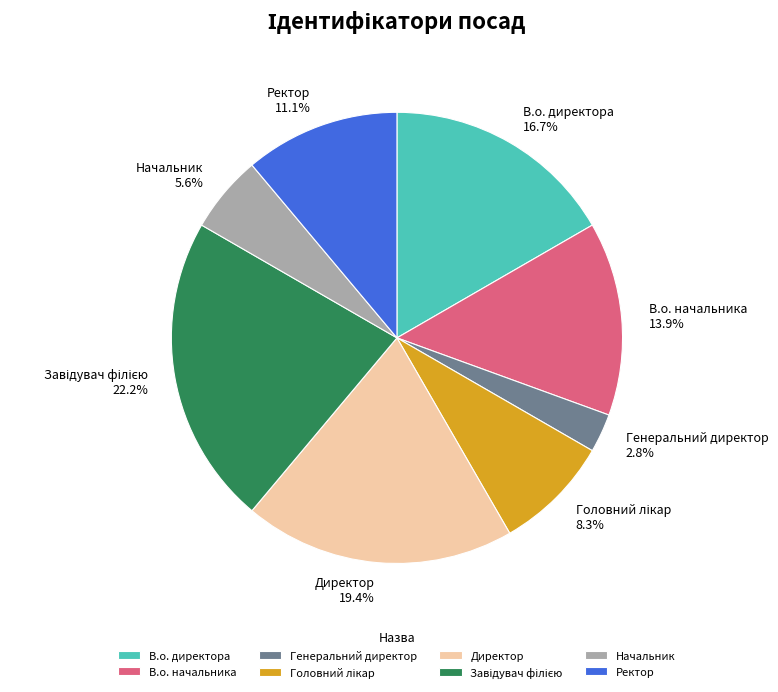

Which slice is the smallest?

Генеральний директор